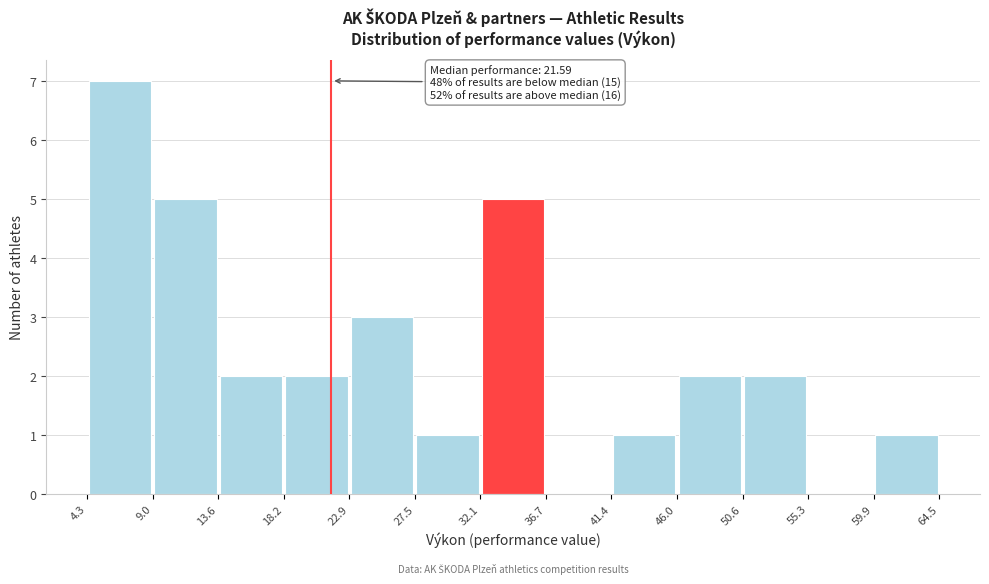

Which range on the x-axis has the tallest bar?

4.3 to 9.0